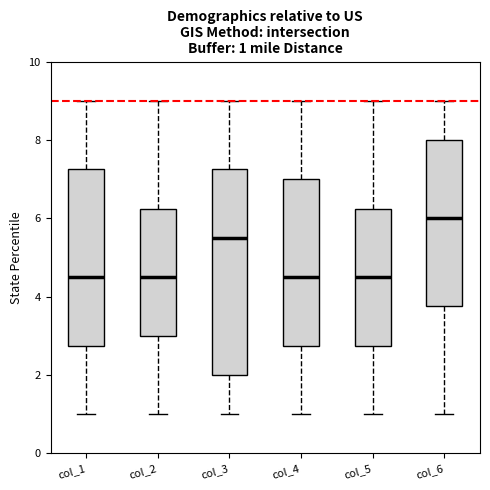

Which box has the highest median line?

col_6